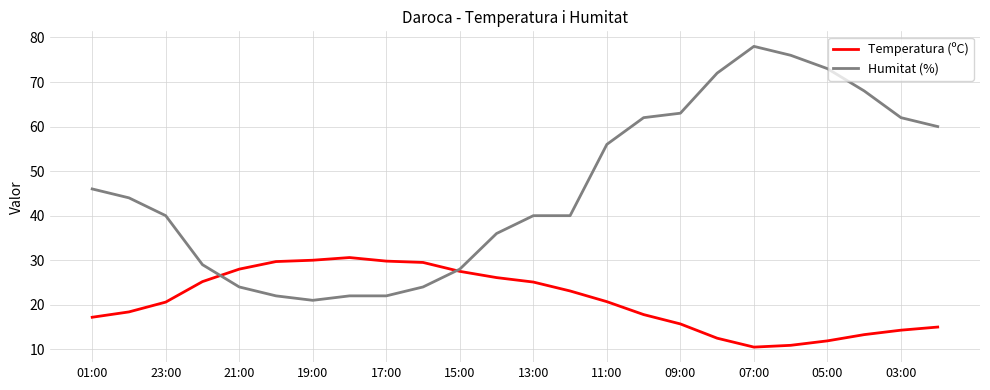

List the series in order of their peak value, highest first.

Humitat (%), Temperatura (ºC)